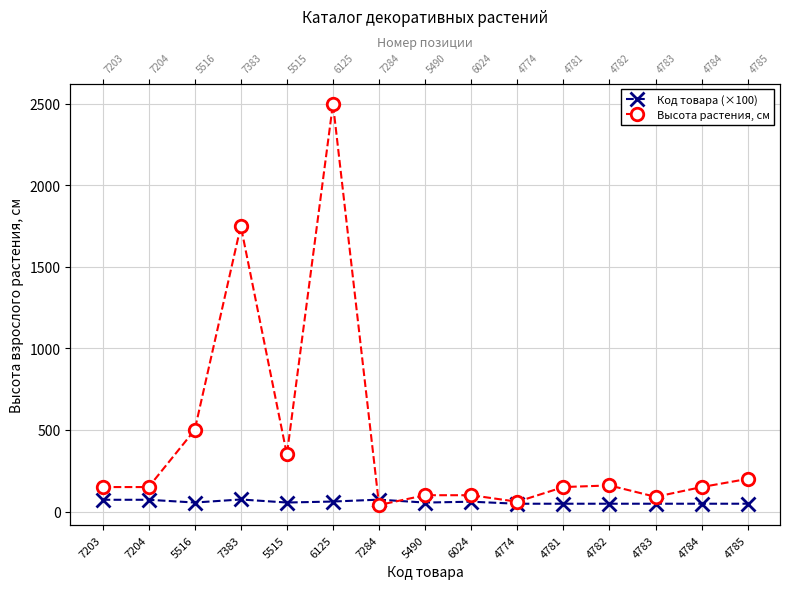

Which series changed the most between 6125 and 7284?

Высота растения, см